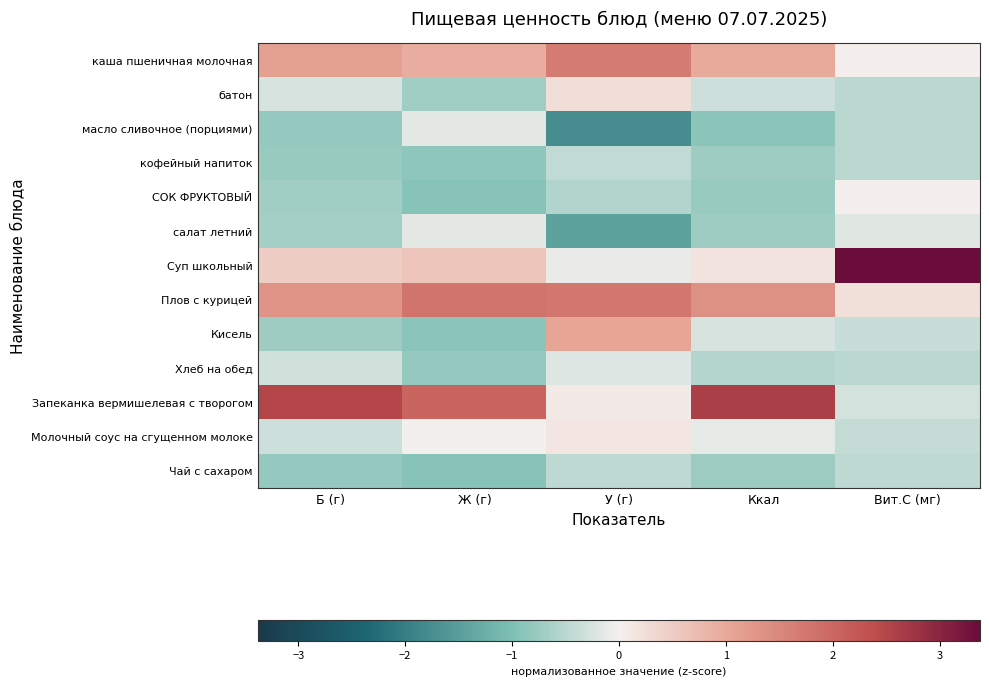

What is the maximum value shown in the chart?

3.4